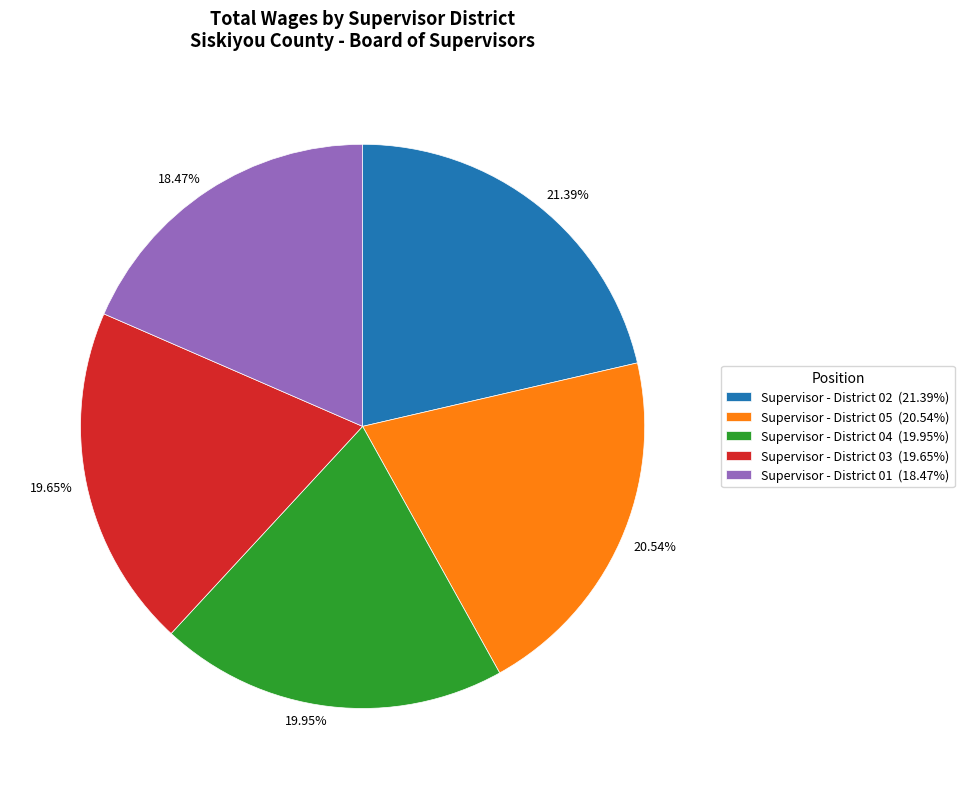

To the nearest percent, what percentage of the pie is Supervisor - District 02?

21%